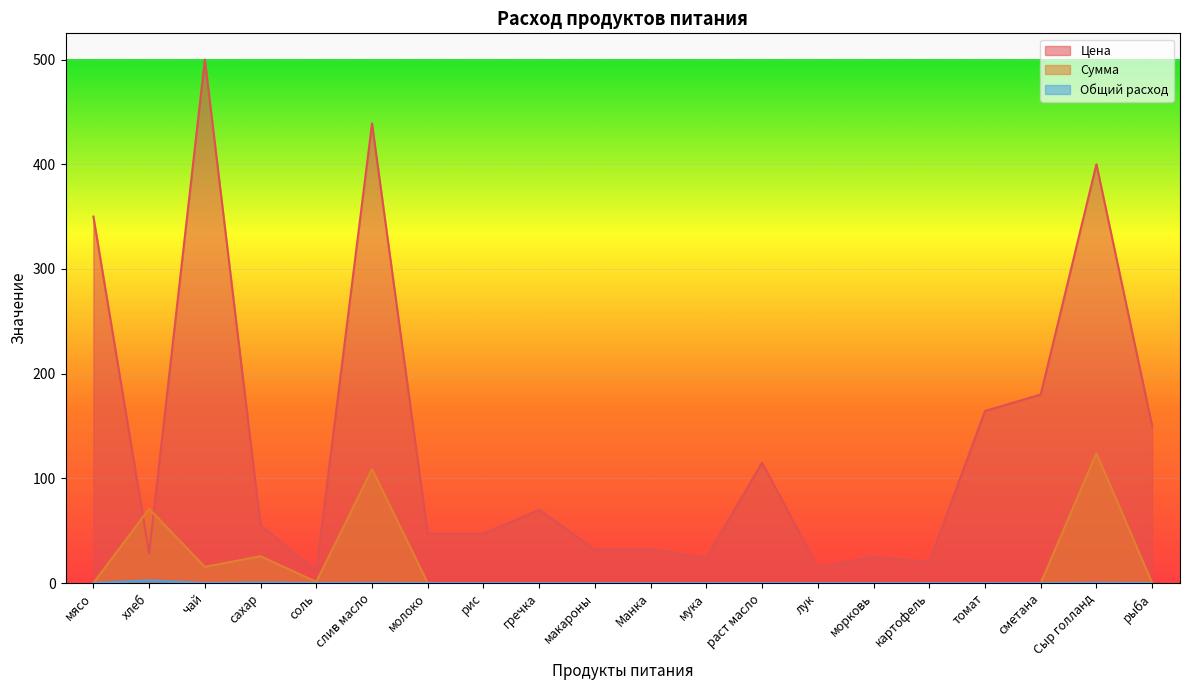

What is the maximum value for Сумма?

124.0